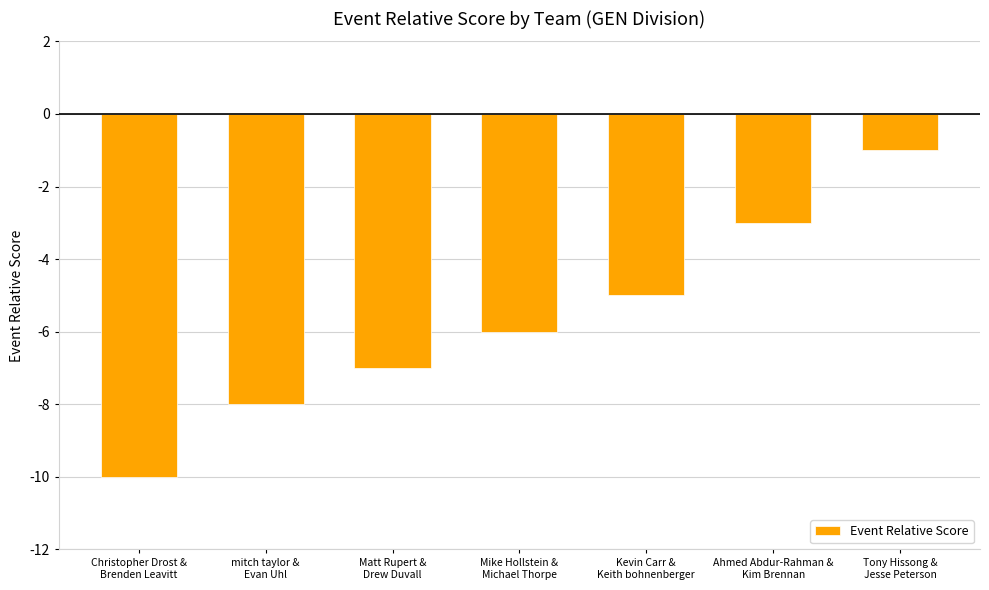

Reading left to right, extract all data points from this chart.

-10	-8	-7	-6	-5	-3	-1